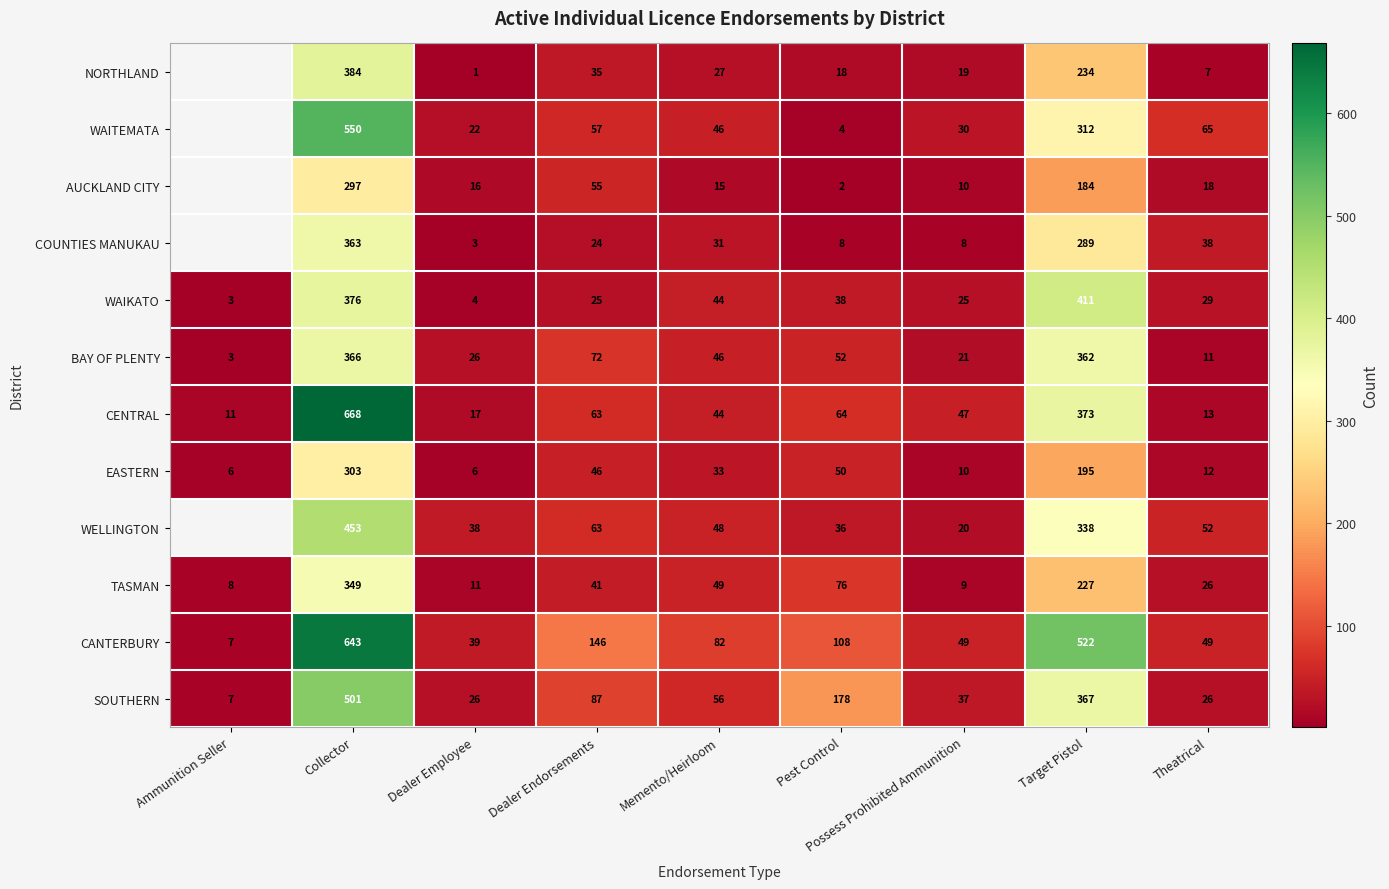

How many categories are shown in the chart?

9